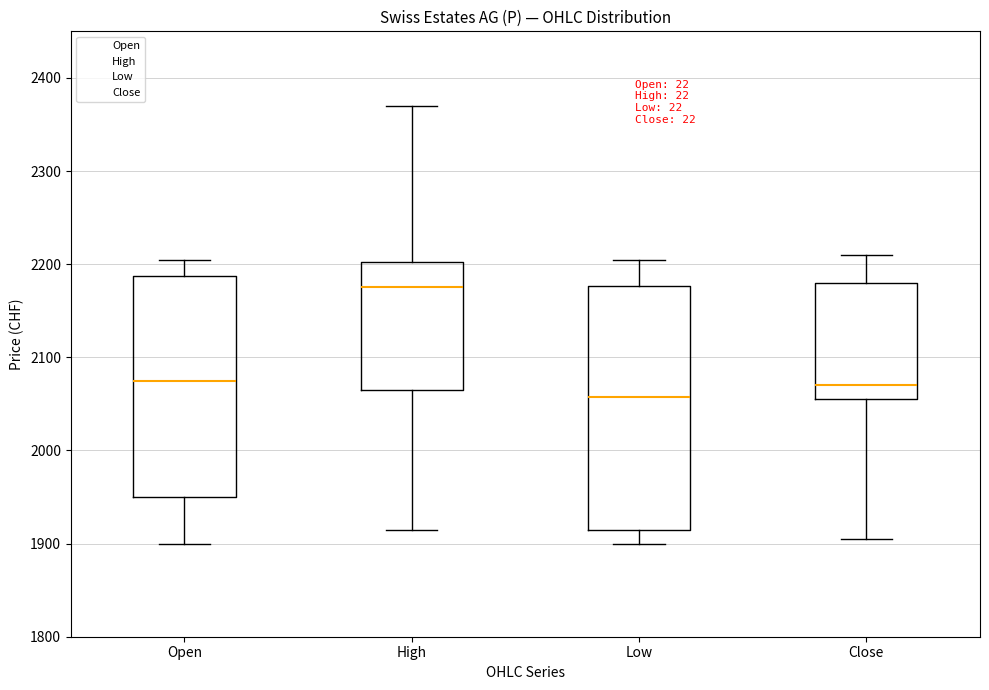

Which box has the highest median line?

High